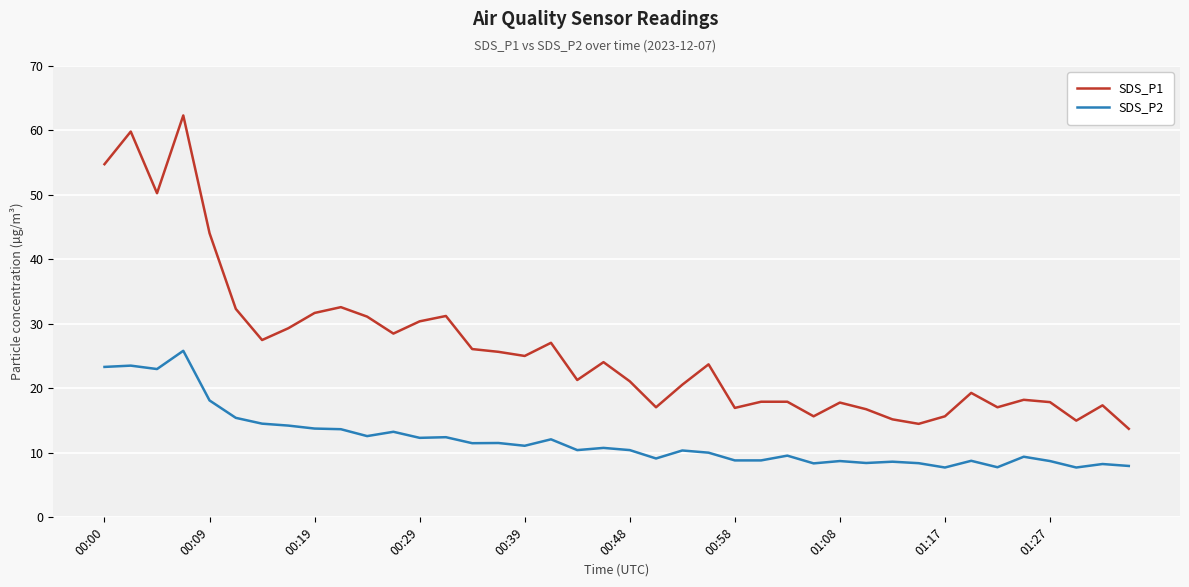

What is the smallest value displayed?

7.7